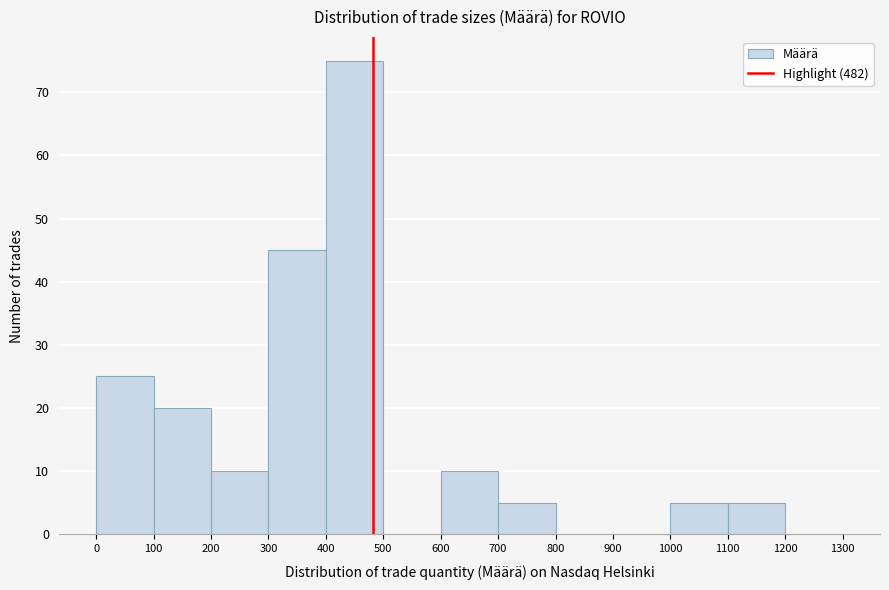

Which range on the x-axis has the tallest bar?

400 to 500